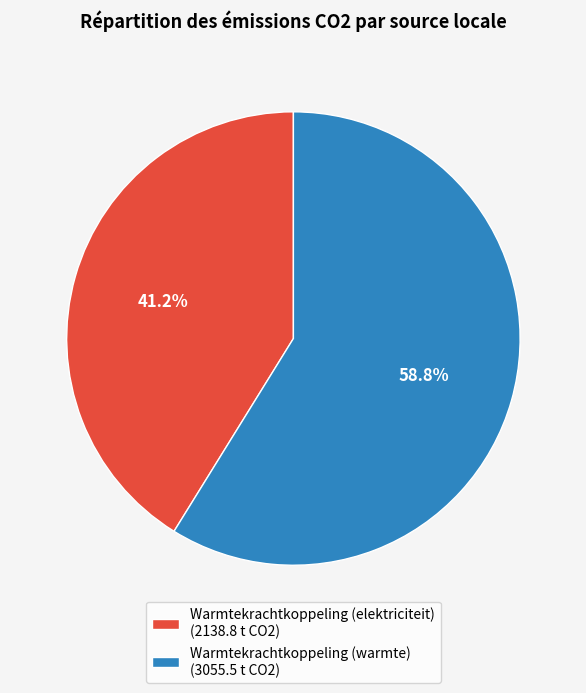

What is the smallest slice in the pie chart?

Warmtekrachtkoppeling (elektriciteit) (2138.8 t CO2)